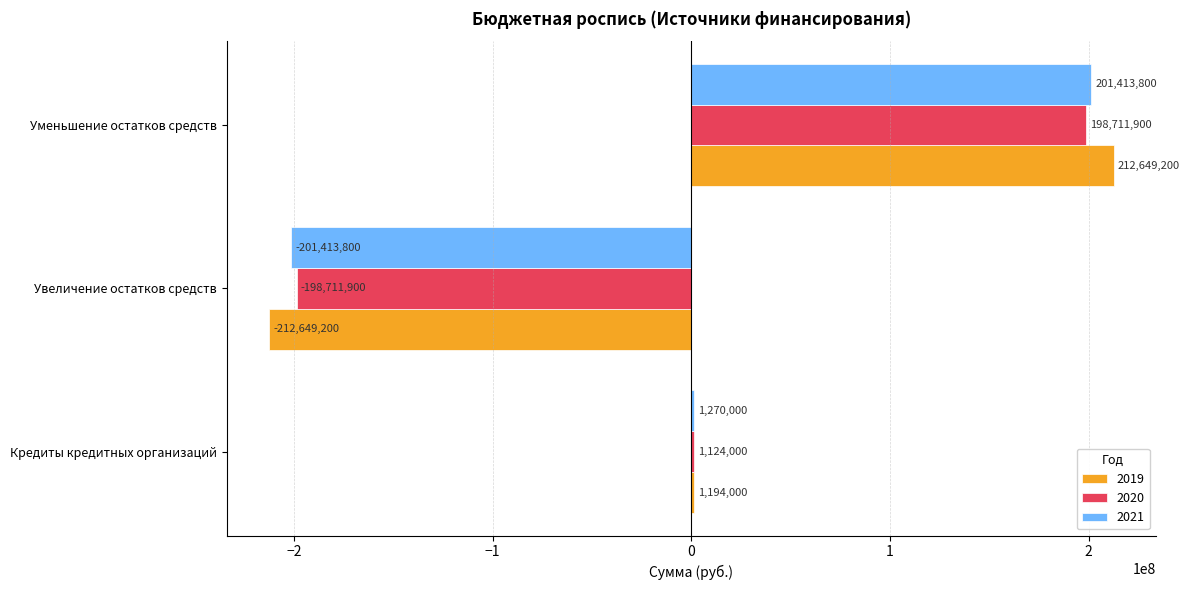

What is the difference between the 2019 values at Кредиты кредитных организаций and Увеличение остатков средств?

213843200